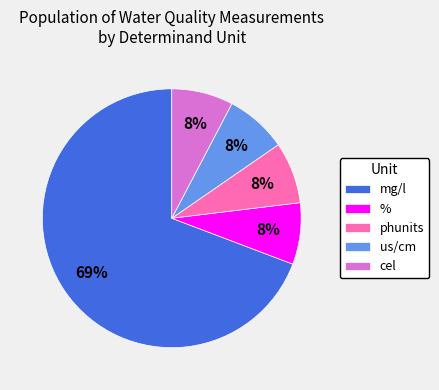

Is the sum of cel and us/cm greater than half?

No